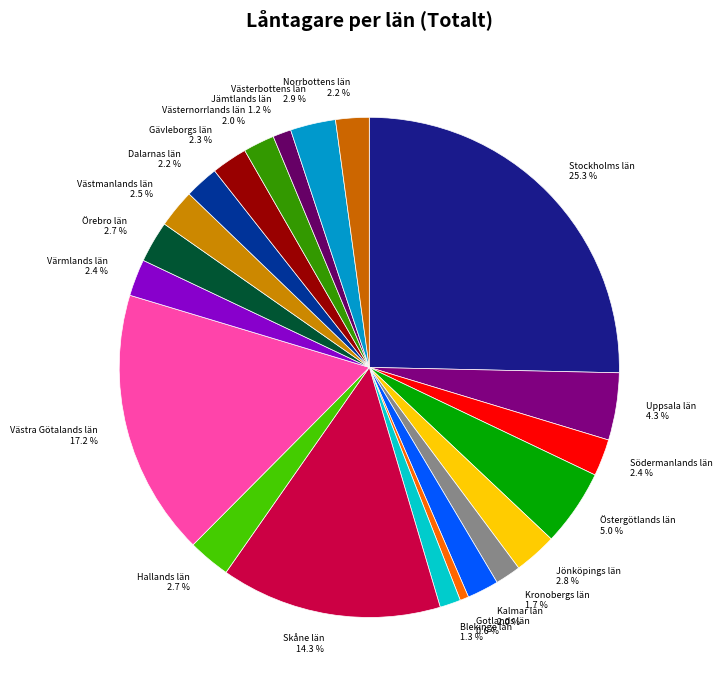

To the nearest percent, what percentage of the pie is Jönköpings län?

3%